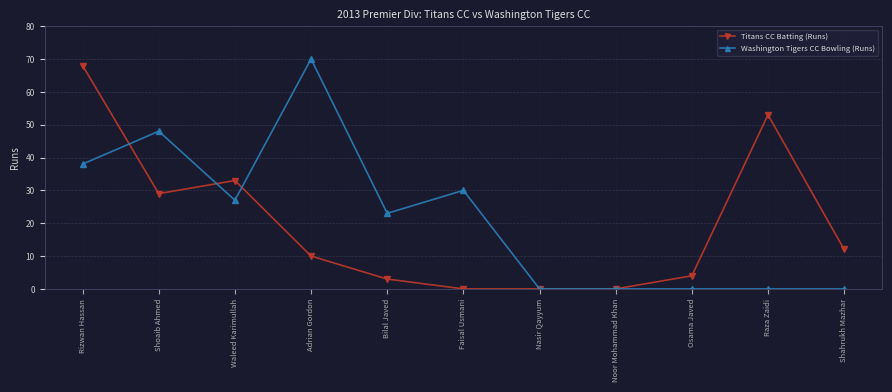

Reading left to right, transcribe all the data shown in this chart.

Titans CC Batting (Runs): Rizwan Hassan=68	Shoaib Ahmed=29	Waleed Karimullah=33	Adrian Gordon=10	Bilal Javed=3	Faisal Usmani=0	Nasir Qayyum=0	Noor Mohammad Khan=0	Osama Javed=4	Raza Zaidi=53	Shahrukh Mazhar=12
Washington Tigers CC Bowling (Runs): Rizwan Hassan=38	Shoaib Ahmed=48	Waleed Karimullah=27	Adrian Gordon=70	Bilal Javed=23	Faisal Usmani=30	Nasir Qayyum=0	Noor Mohammad Khan=0	Osama Javed=0	Raza Zaidi=0	Shahrukh Mazhar=0